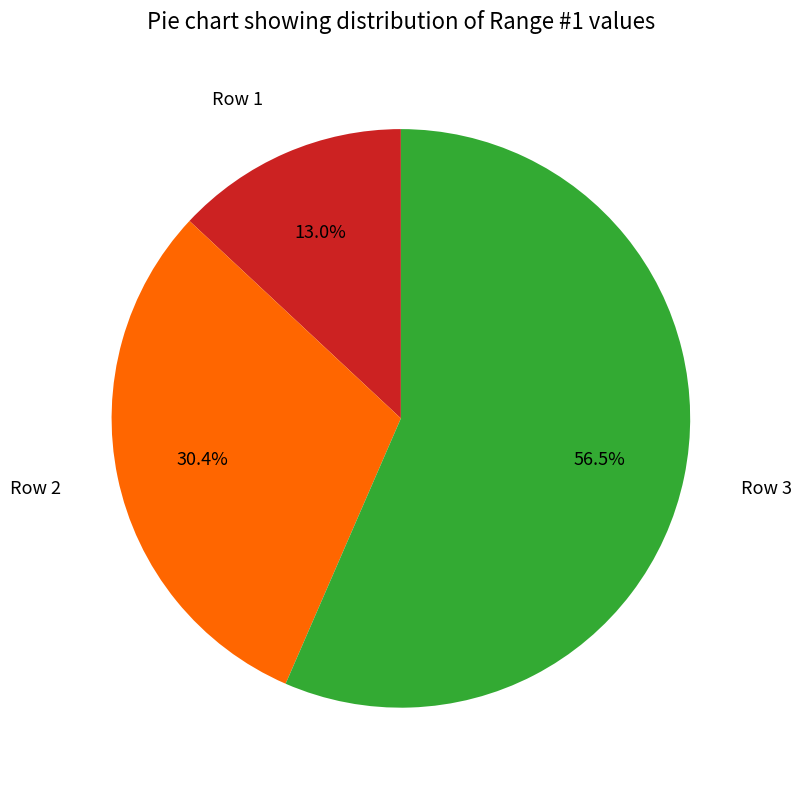

Approximately how many times larger is the value at Row 2 compared to Row 1?

2.3